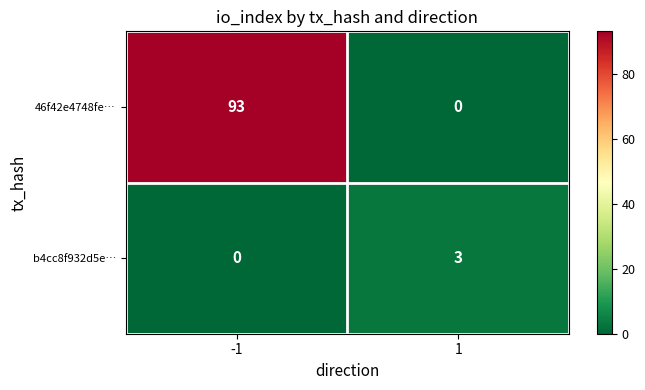

What is the difference between the maximum and minimum values in the 46f42e4748fe… series?

93